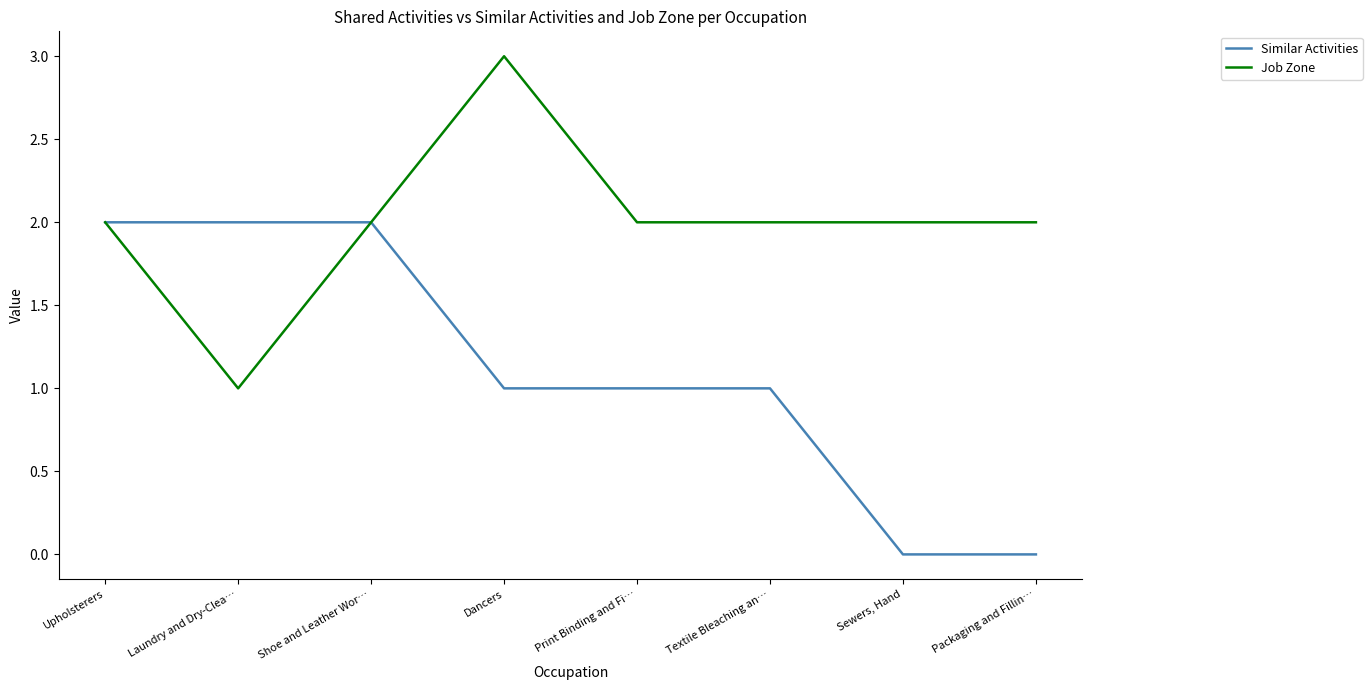

What is the sum of all Job Zone values?

16